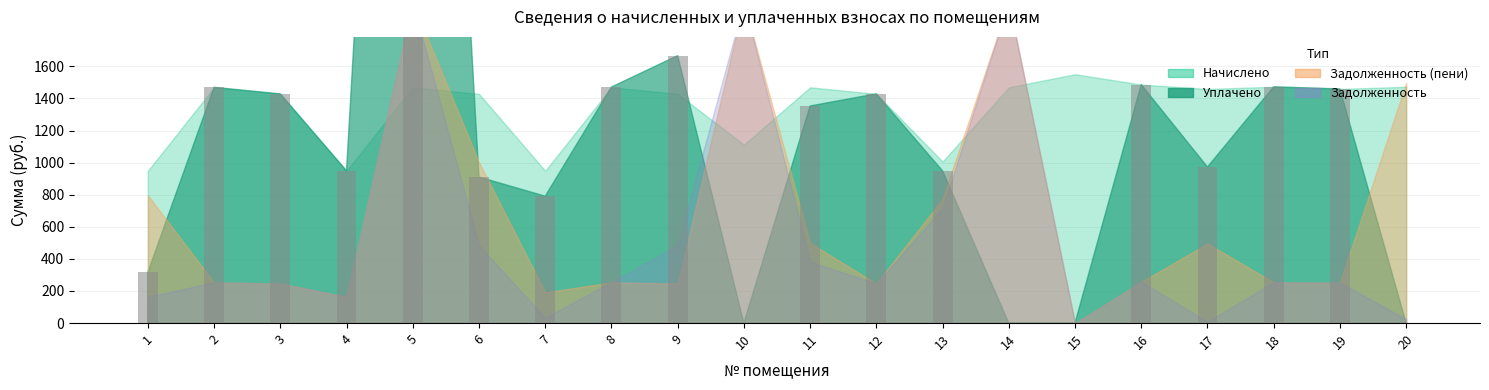

What is the difference between the maximum and second lowest values?

8172.6